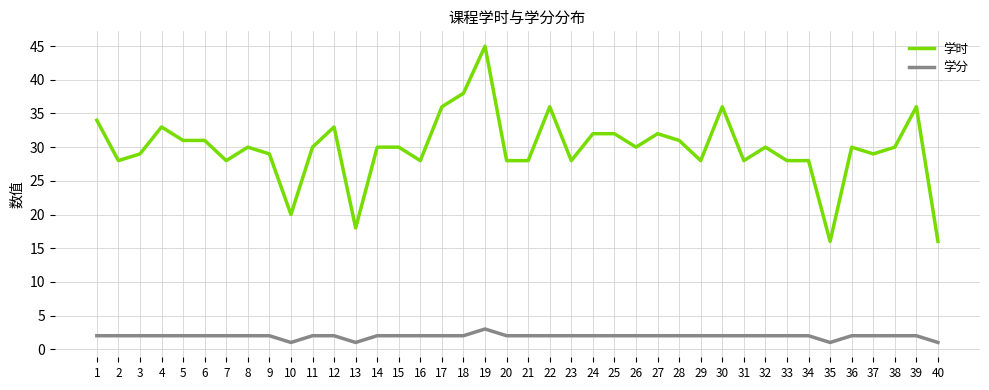

Does the chart display data point markers on the line(s)?

No